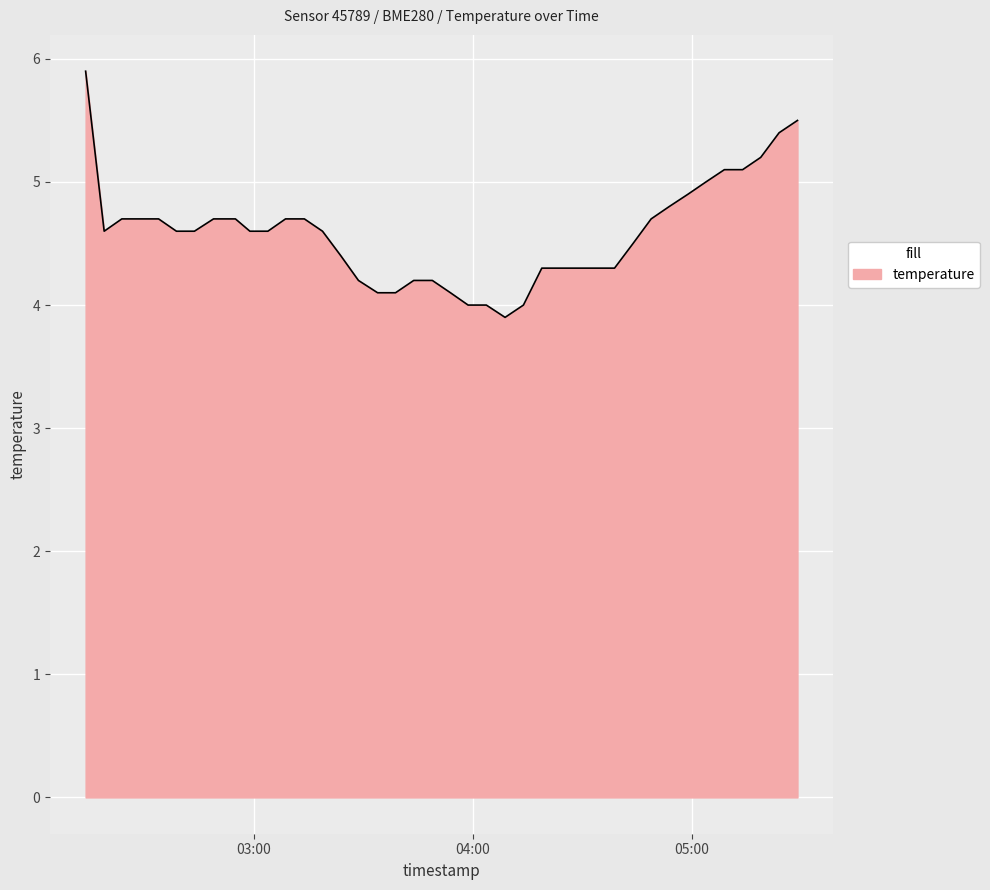

Reading right to left, extract all data points from this chart.

5.5	5.4	5.2	5.1	5.1	5.0	4.9	4.8	4.7	4.5	4.3	4.3	4.3	4.3	4.3	4.0	3.9	4.0	4.0	4.1	4.2	4.2	4.1	4.1	4.2	4.4	4.6	4.7	4.7	4.6	4.6	4.7	4.7	4.6	4.6	4.7	4.7	4.7	4.6	5.9